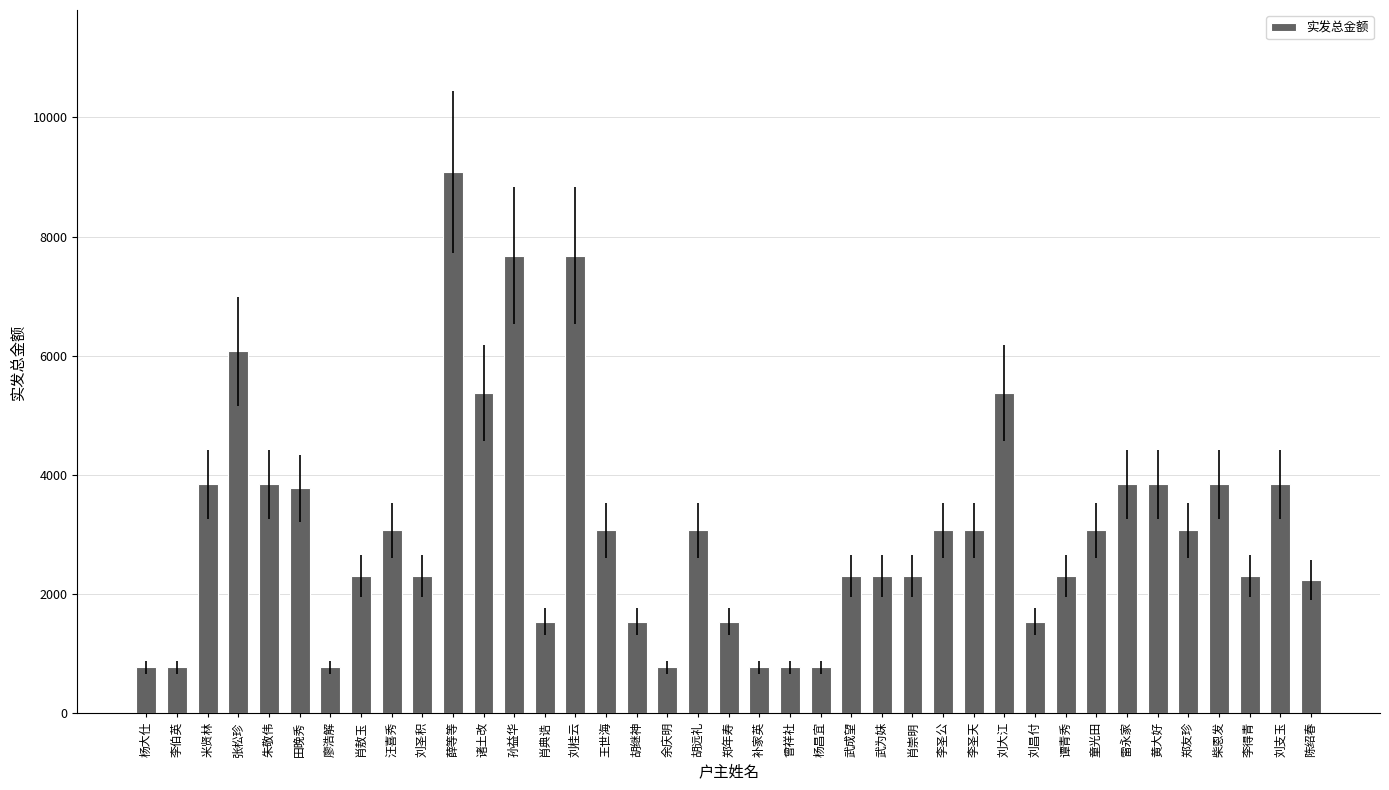

What is the minimum value shown in the chart?

768